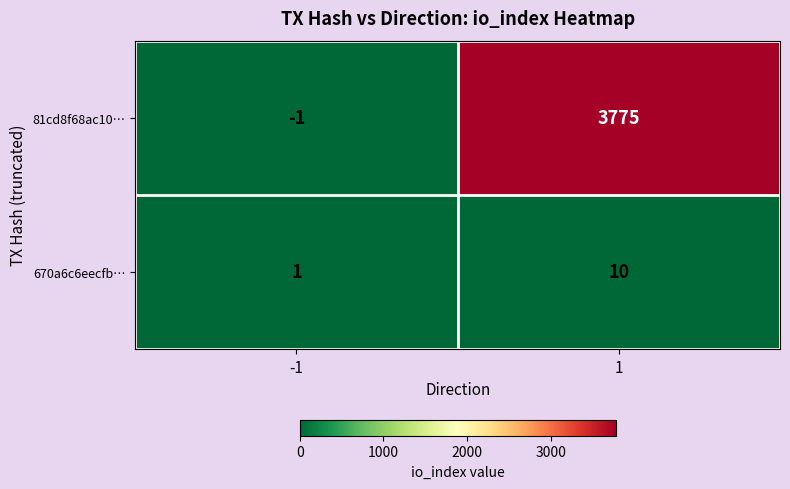

List the labels in order of 670a6c6eecfb… value, largest first.

1, -1